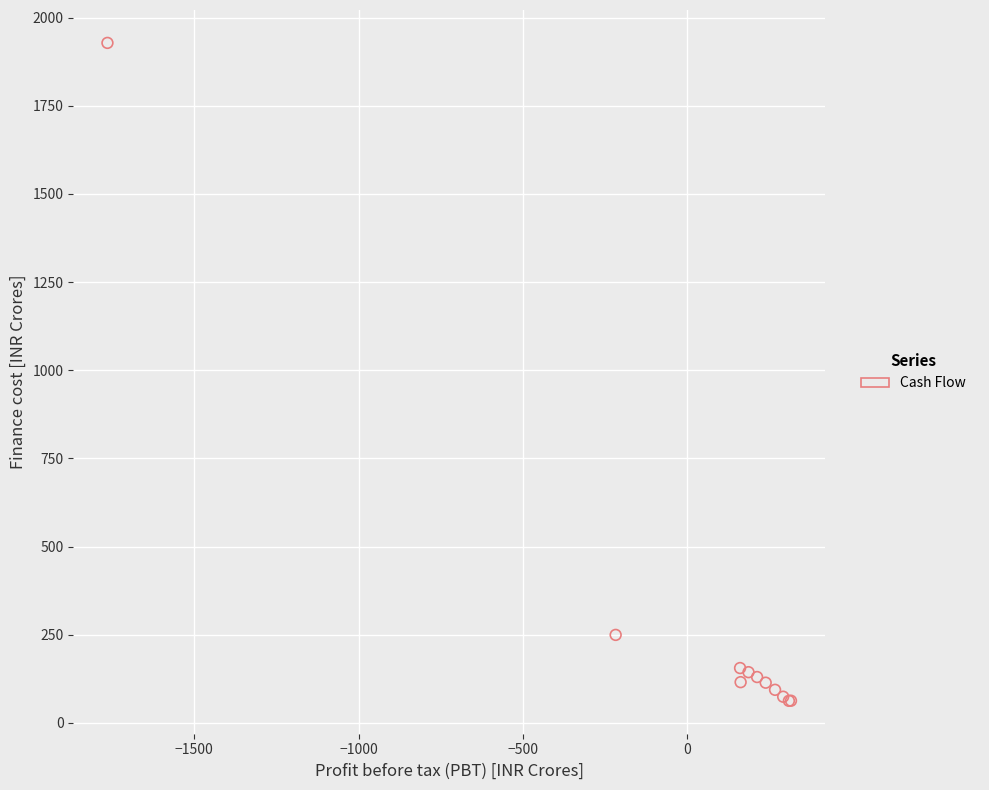

What Y value in the scatter plot is closest to 995?

249.5